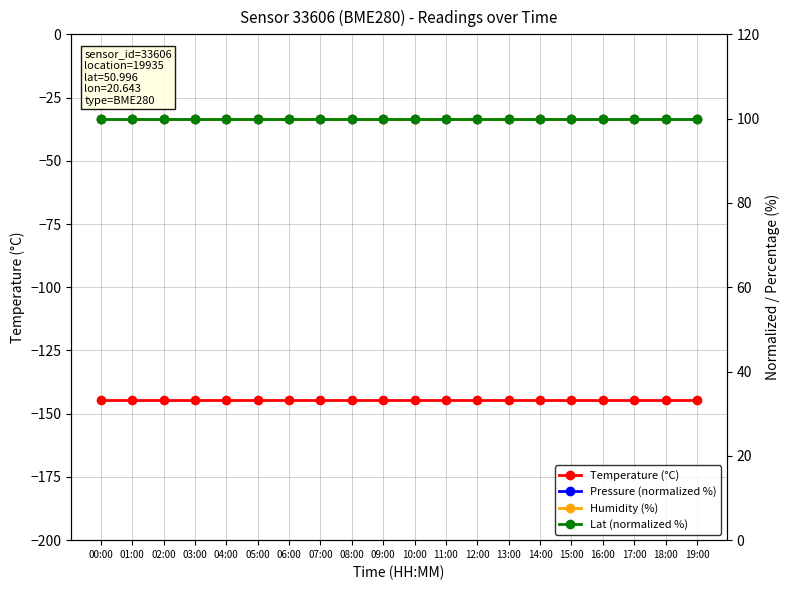

What is the label of the 7th point from the right?

13:00